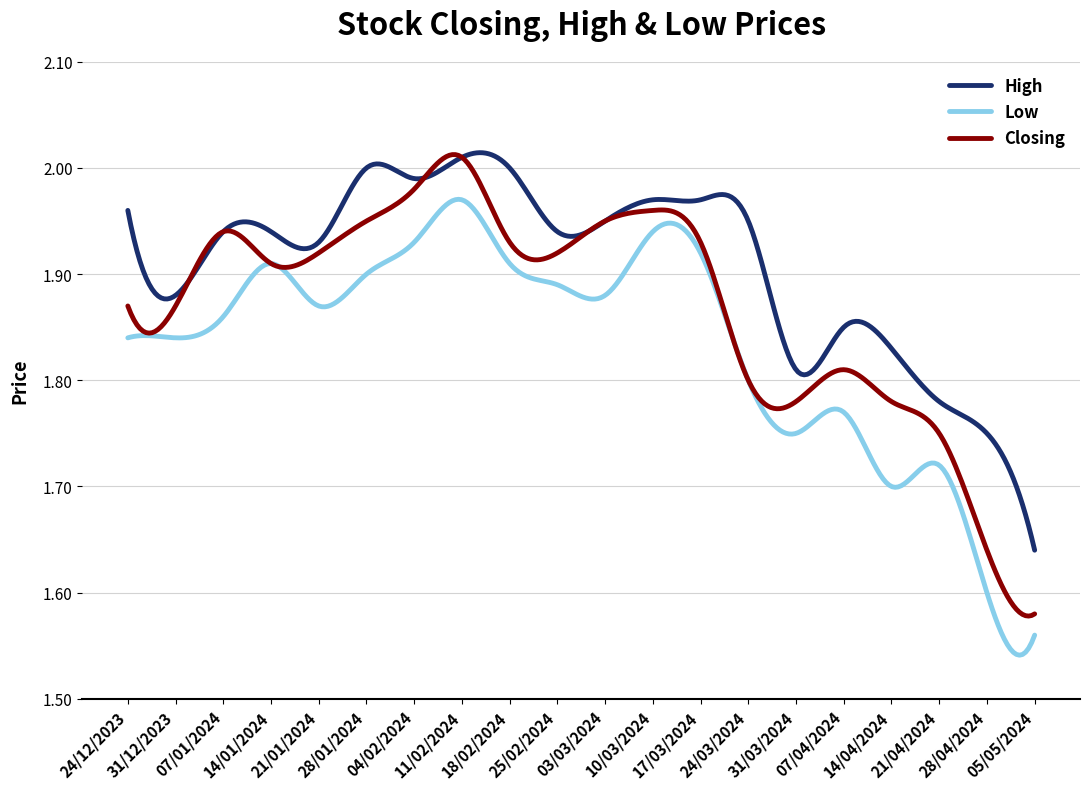

What is the sum of all Low values?

550.1